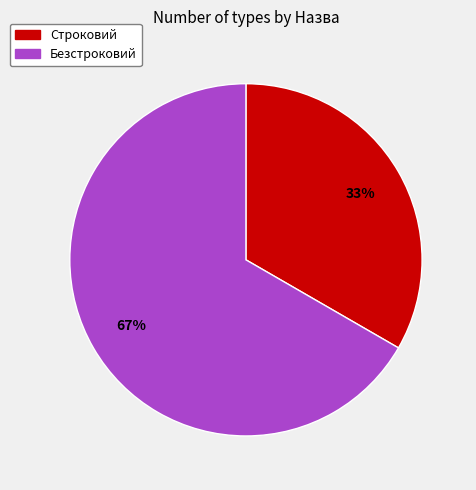

Rank the categories by value from lowest to highest.

Строковий, Безстроковий